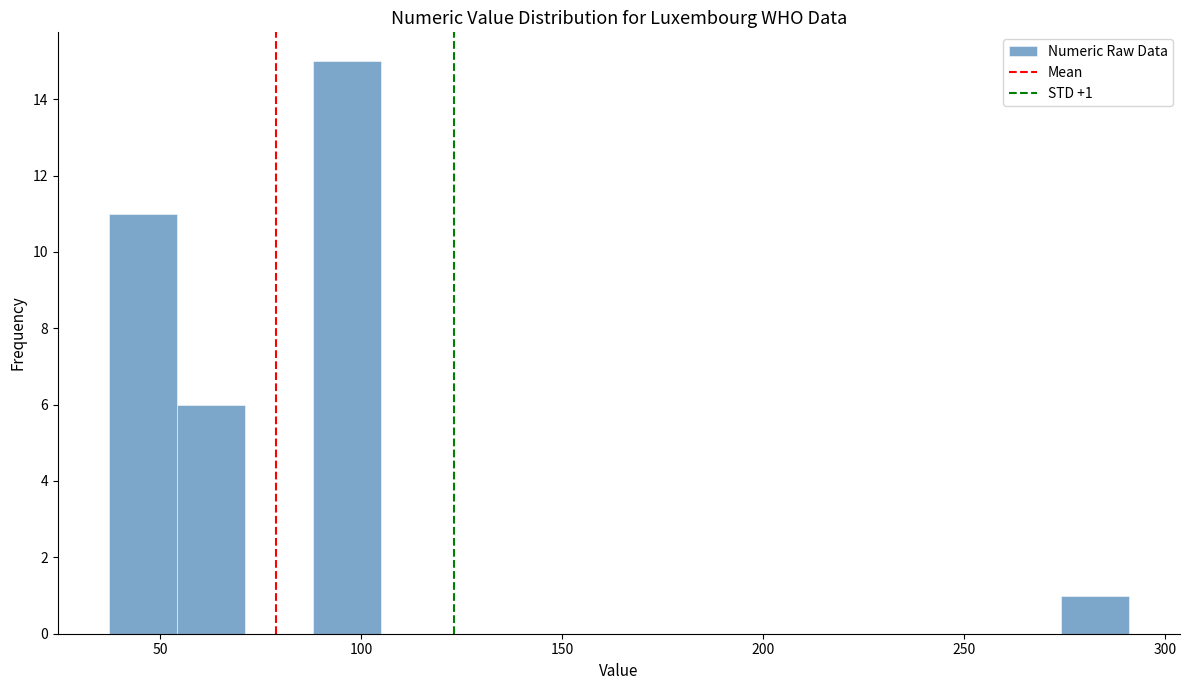

Around what value on the x-axis is the tallest bar? Give the approximate position of its centre, as read against the axis.

95